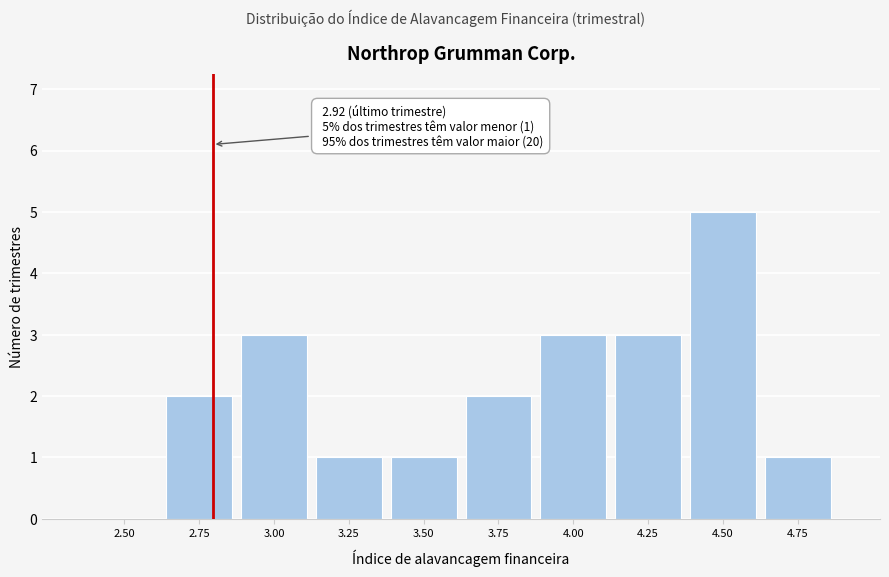

What is the ratio of the value at 4.00 to the value at 3.75?

1.5